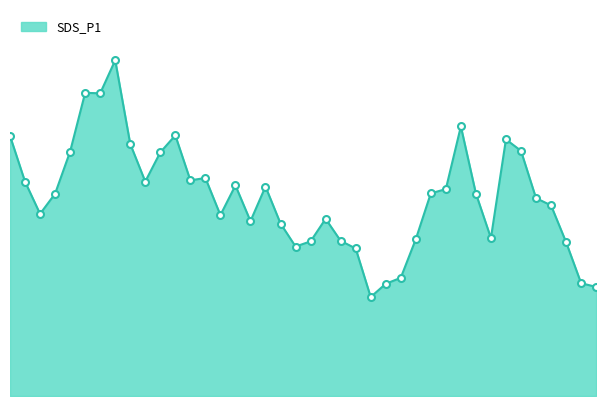

Is this an area chart (filled region under the line)?

Yes